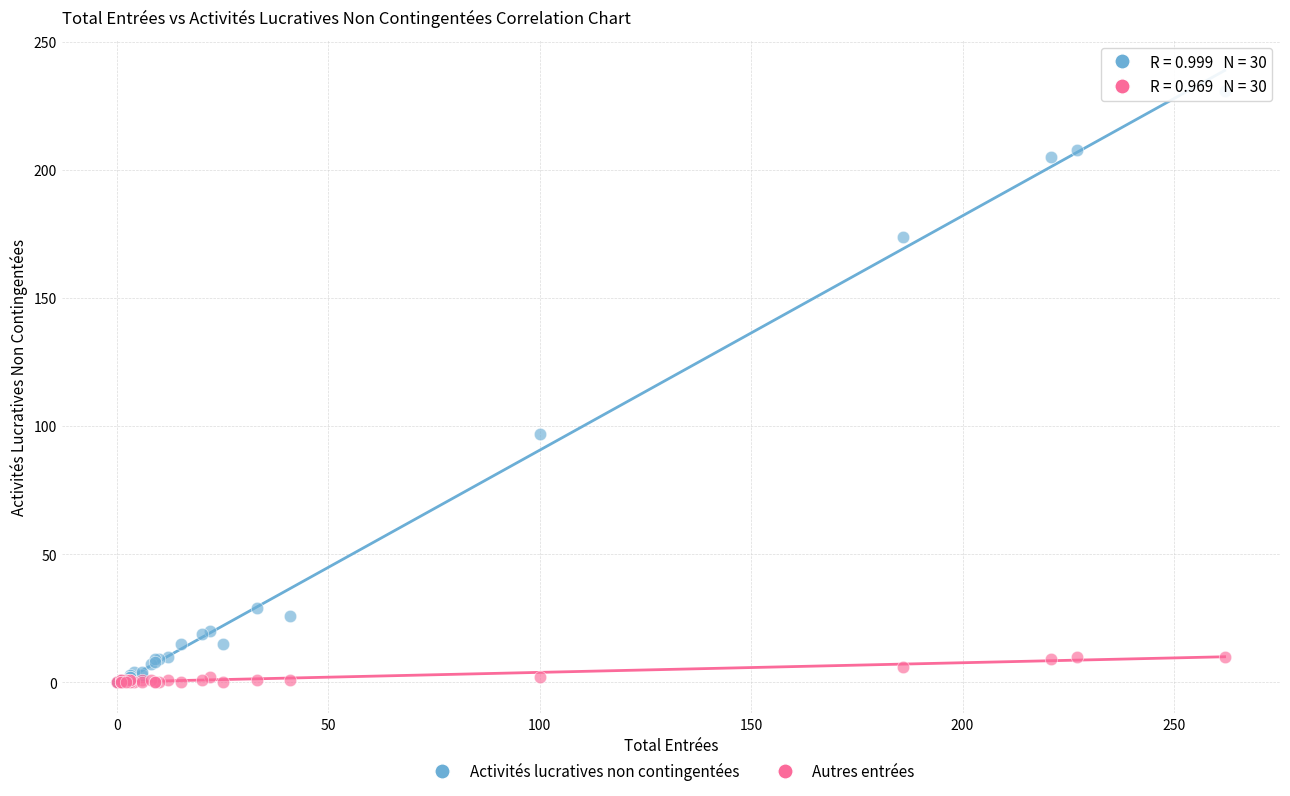

Across all series, what Y value is closest to 115?

97